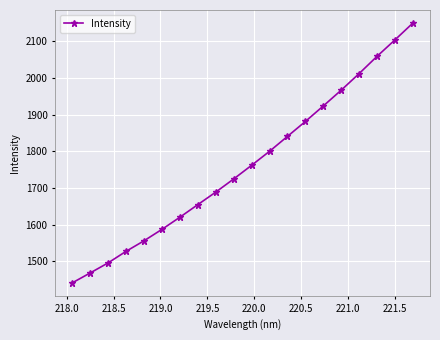

What is the difference between the maximum and second lowest values?

680.5